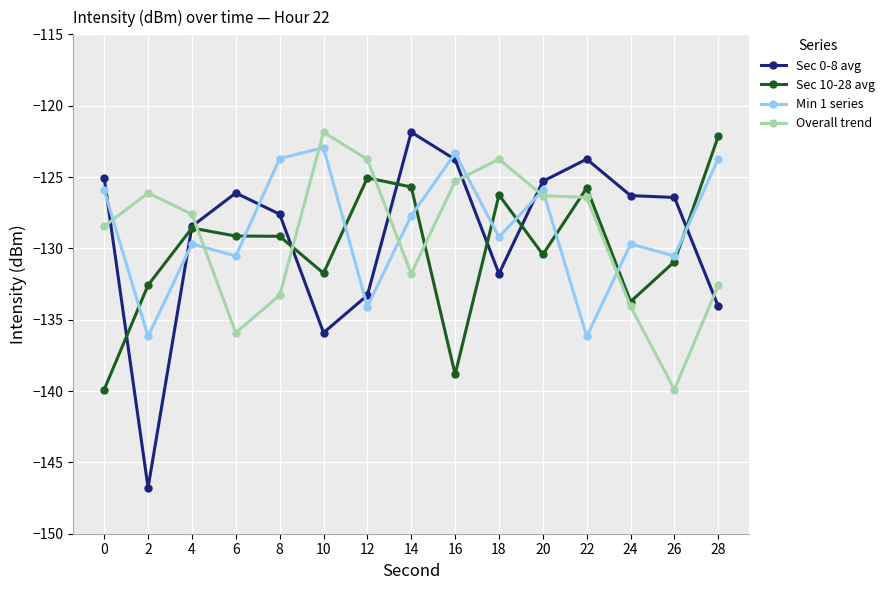

Count the number of categories in the chart.

15